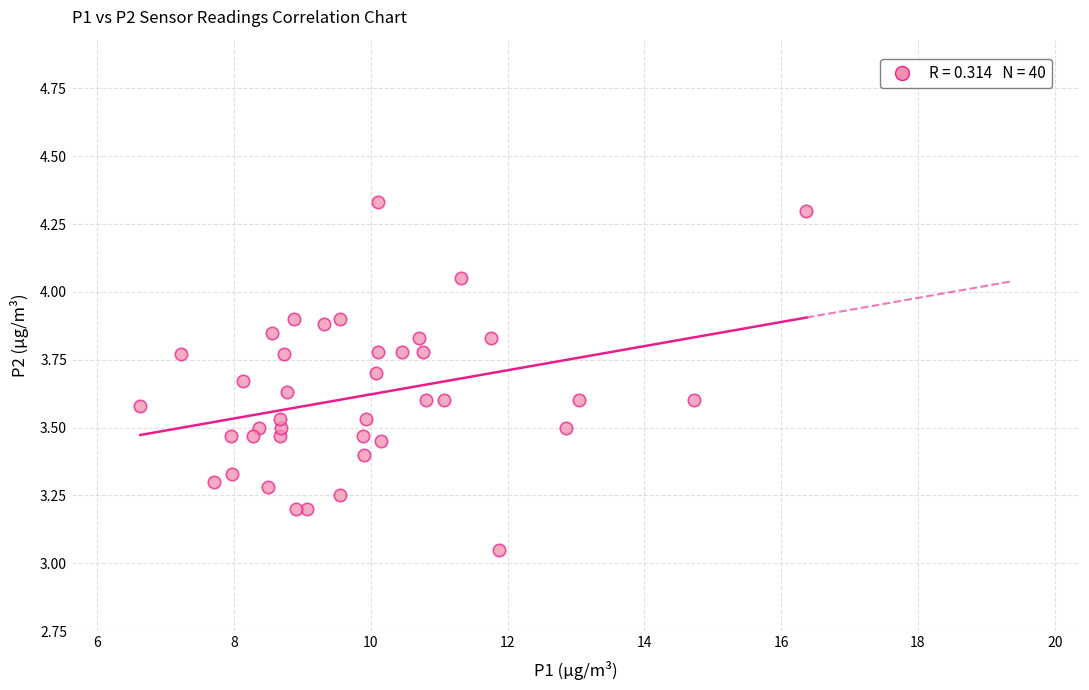

What is the range of Y values (max minus min)?

1.3